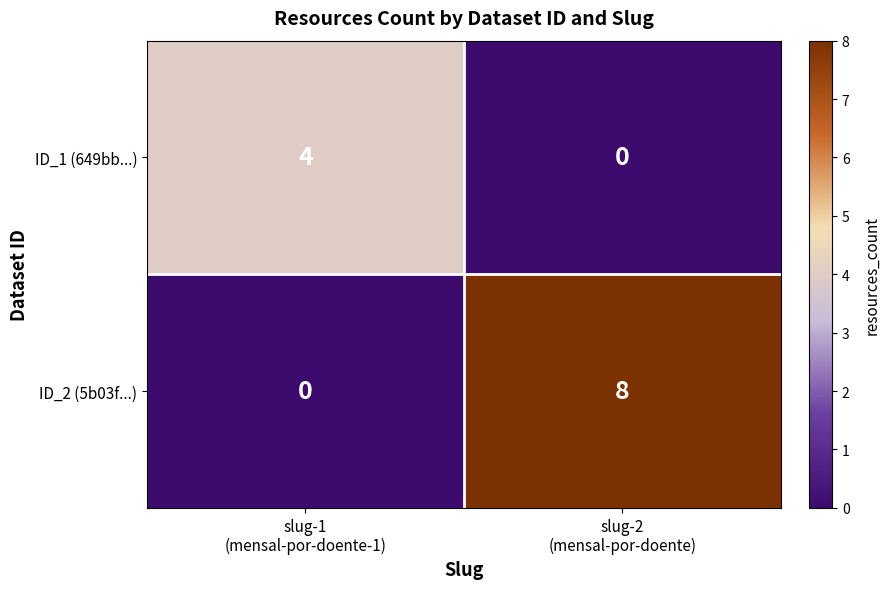

What is the spread (max minus min) of values at slug-1
(mensal-por-doente-1)?

4